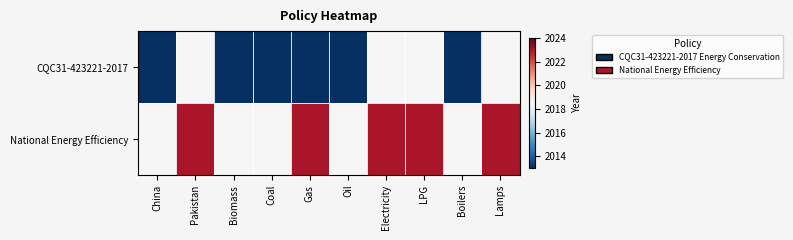

Rank the series by their maximum value, from highest to lowest.

National Energy Efficiency, CQC31-423221-2017